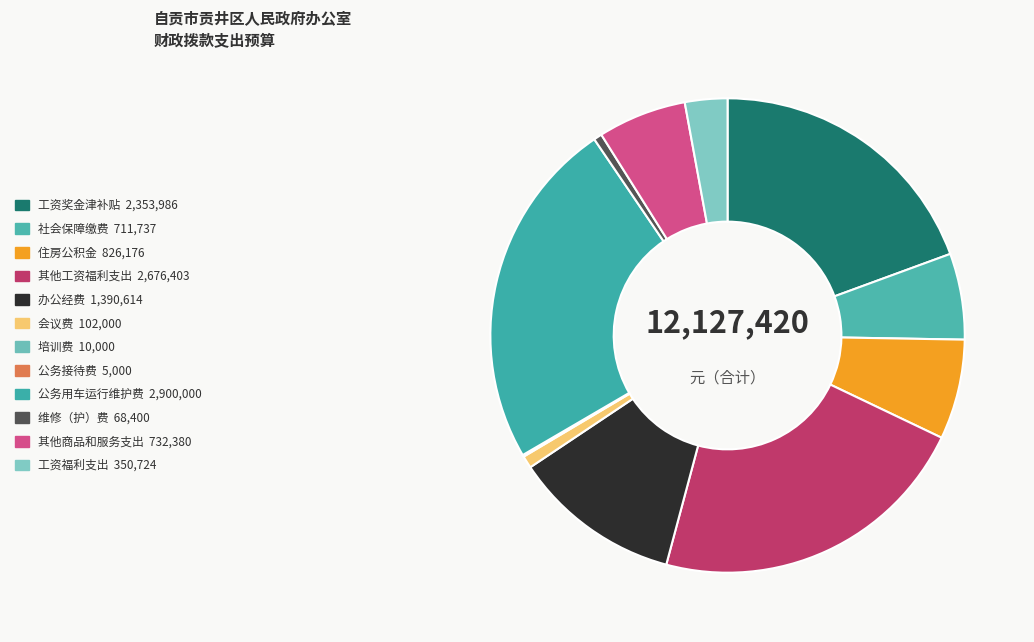

Is it true that 住房公积金 is 7% of the pie?

True